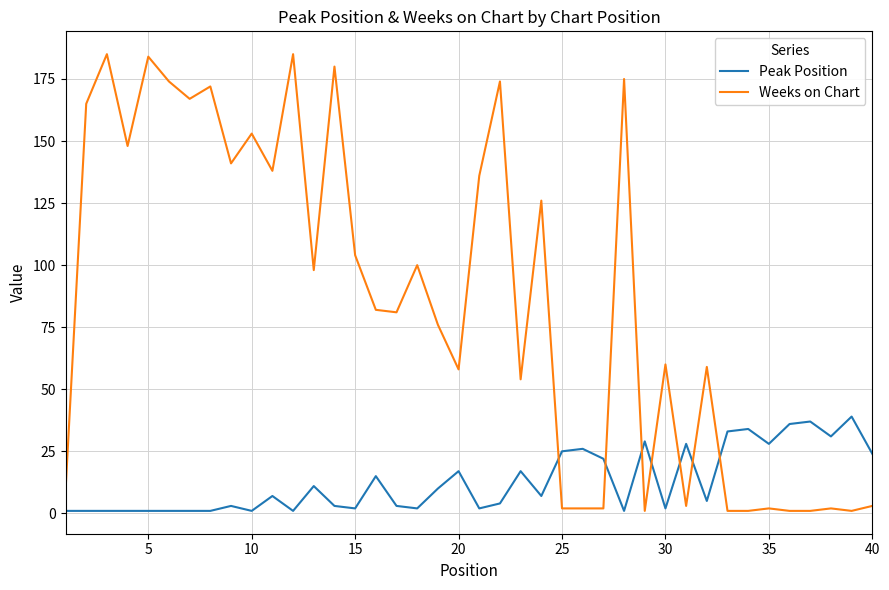

List the series in order of their overall mean, lowest first.

Peak Position, Weeks on Chart